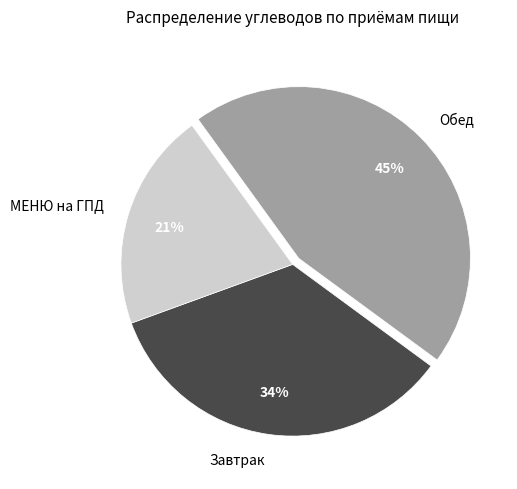

Which category has the biggest portion of the pie?

Обед